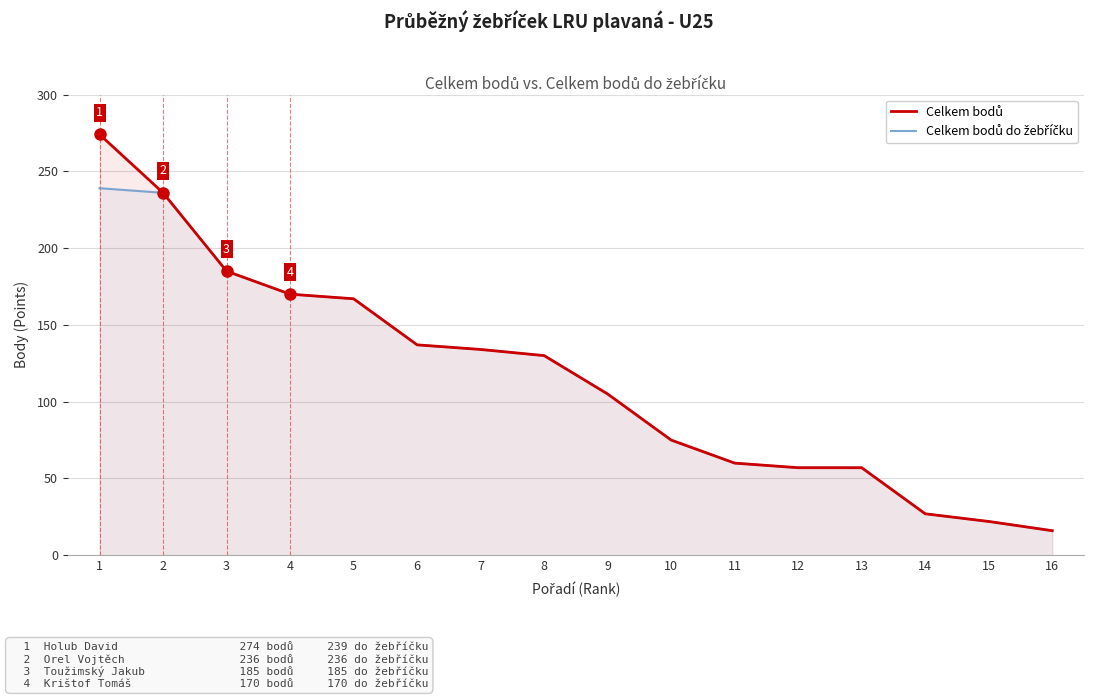

Is it true that Celkem bodů do žebříčku equals 3 at 16?

False